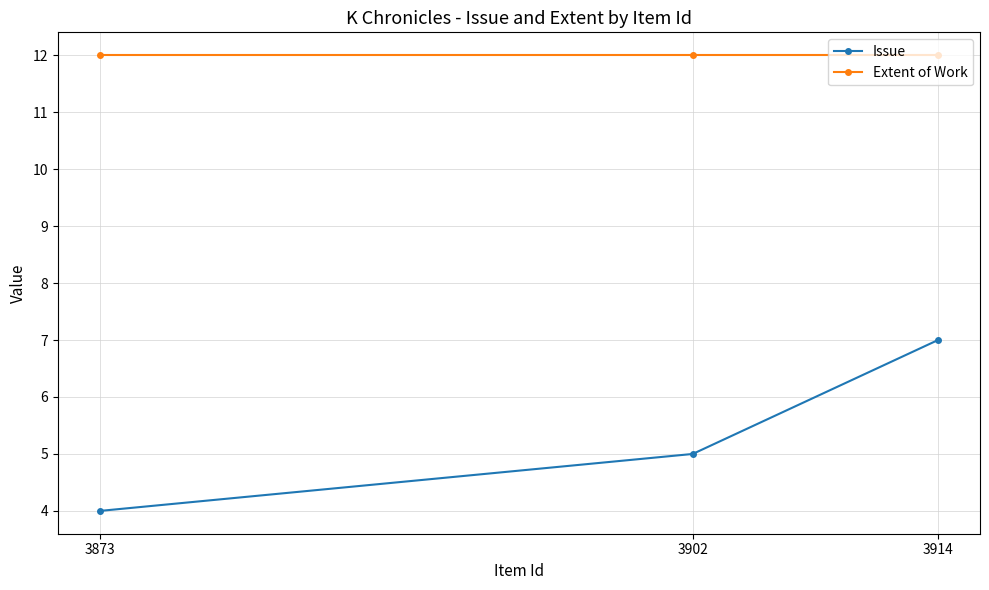

How many Issue values are between 4 and 7?

3